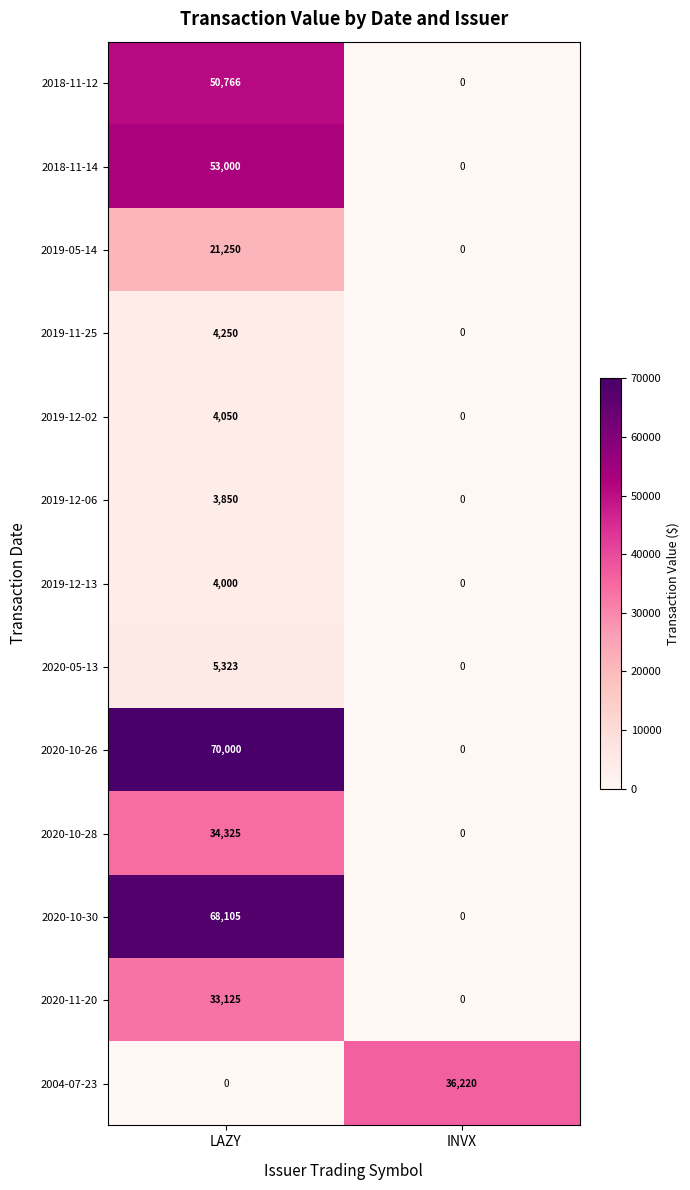

Reading right to left, what are all the values shown in this chart?

2018-11-12: INVX=0	LAZY=50766
2018-11-14: INVX=0	LAZY=53000
2019-05-14: INVX=0	LAZY=21250
2019-11-25: INVX=0	LAZY=4250
2019-12-02: INVX=0	LAZY=4050
2019-12-06: INVX=0	LAZY=3850
2019-12-13: INVX=0	LAZY=4000
2020-05-13: INVX=0	LAZY=5323
2020-10-26: INVX=0	LAZY=70000
2020-10-28: INVX=0	LAZY=34325
2020-10-30: INVX=0	LAZY=68105
2020-11-20: INVX=0	LAZY=33125
2004-07-23: INVX=36220	LAZY=0